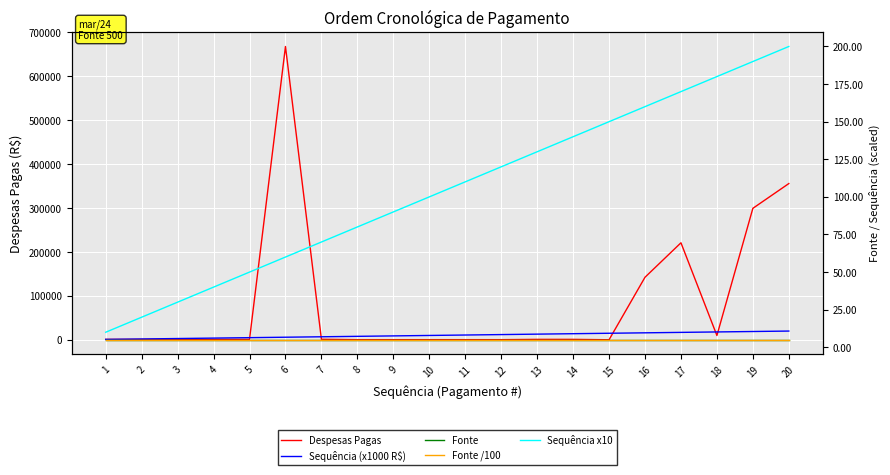

True or false: Fonte /100 and Sequência (x1000 R$) cross at least once.

False